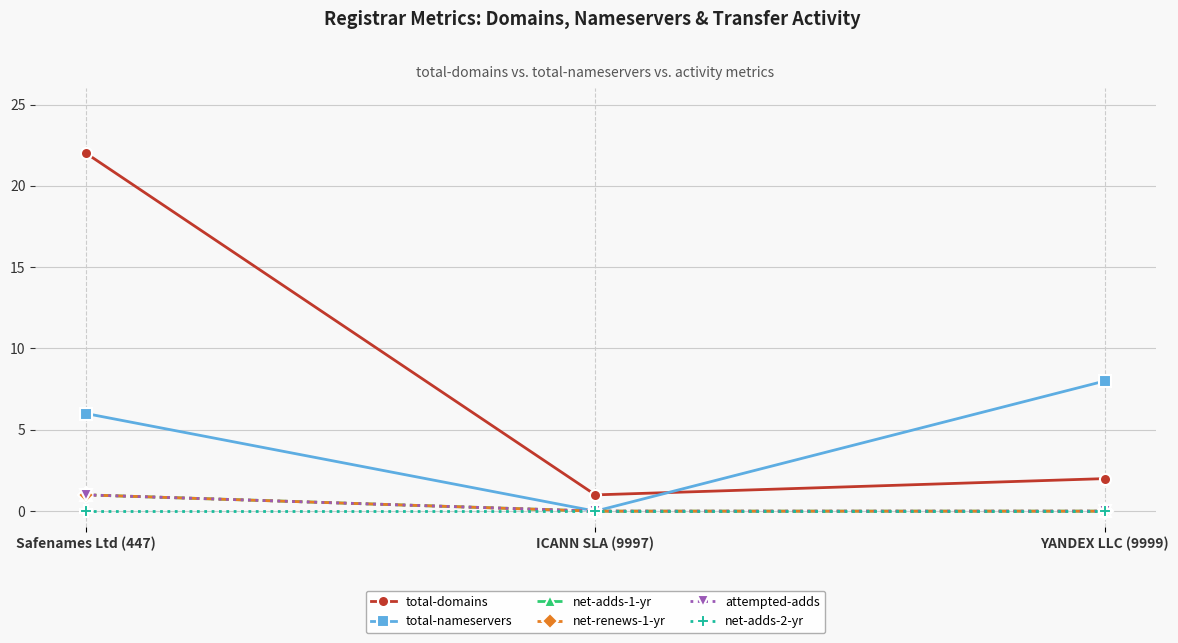

What is the value of the attempted-adds point at the 1st from the left?

1